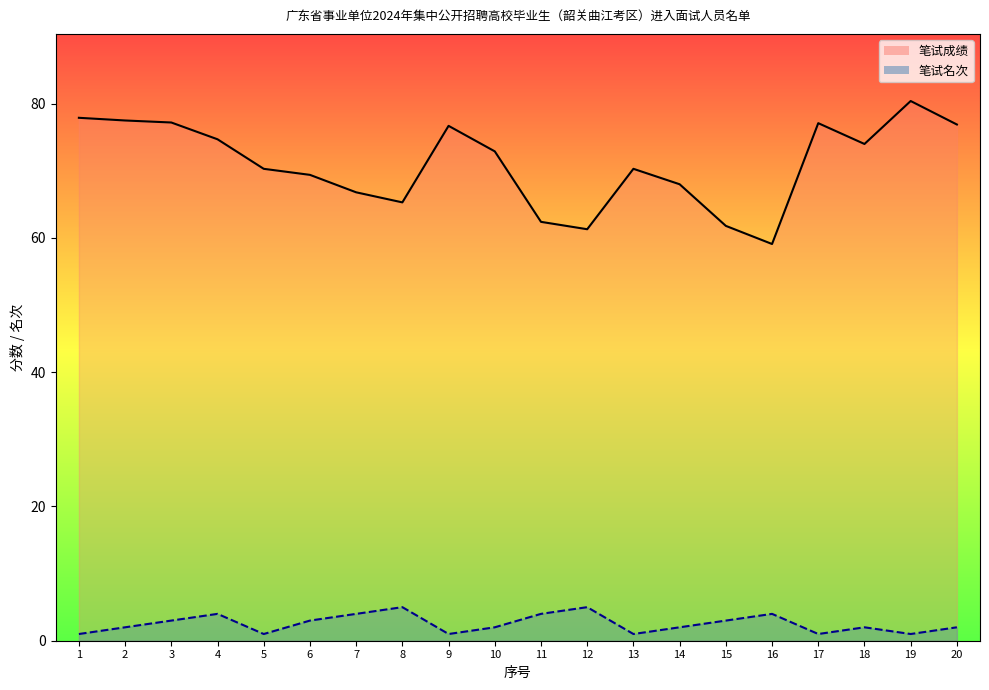

In 笔试名次_line, how many points are lower than both neighbors (excluding endpoints)?

5